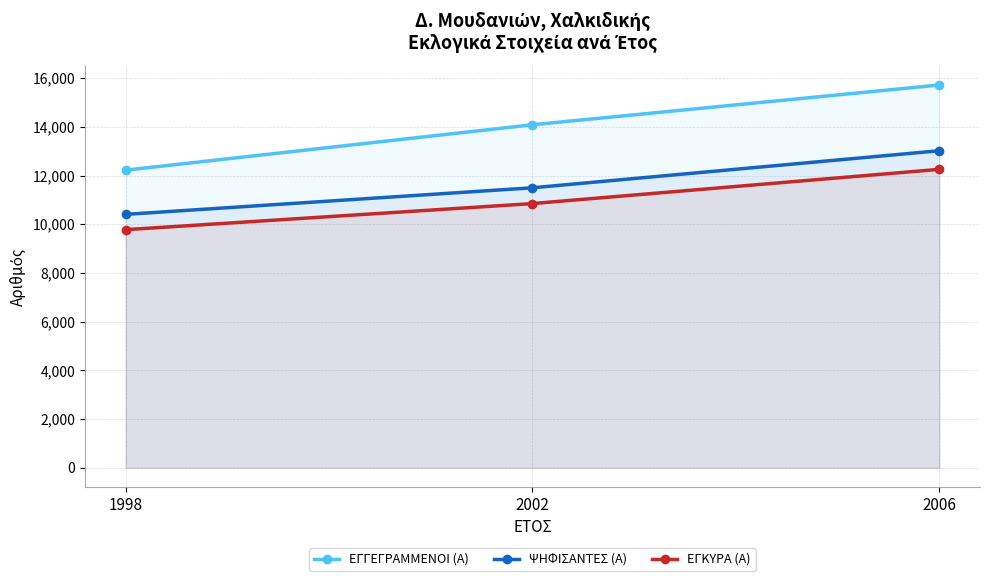

What value does the ΕΓΚΥΡΑ (Α) series have at 2002?

10848